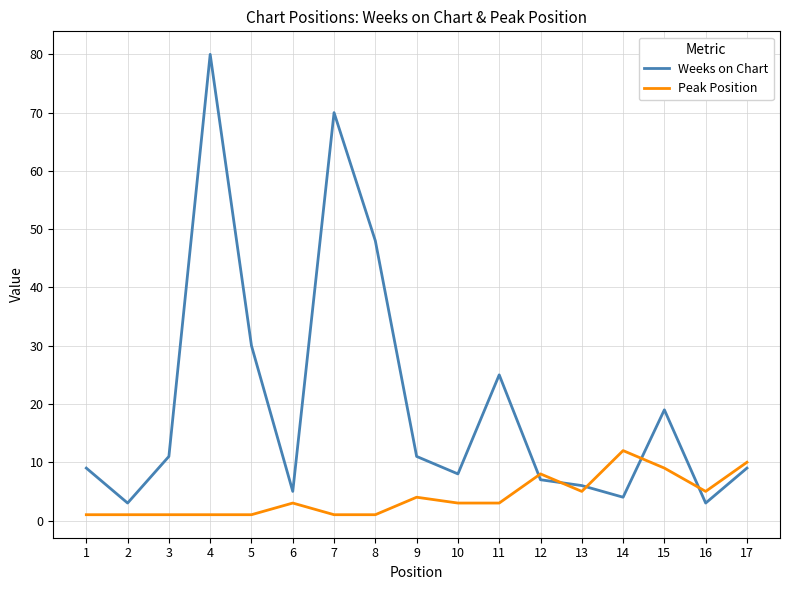

What is the sum of all Peak Position values?

69